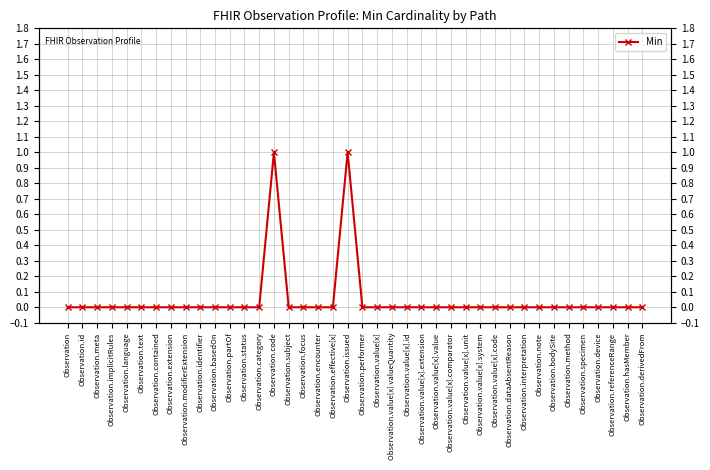

How many lines are shown in the chart?

1